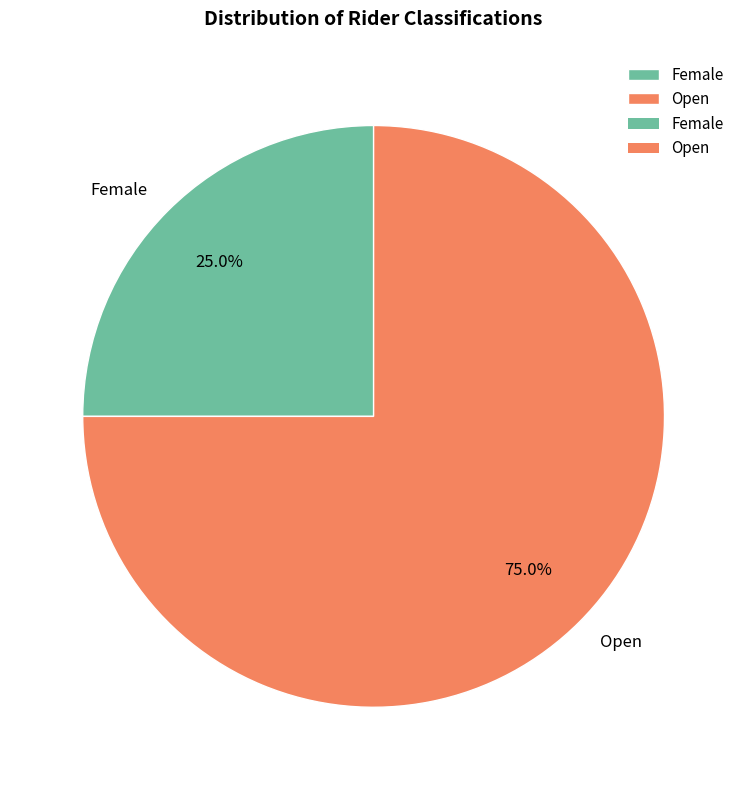

To the nearest percent, what percentage of the pie is Open?

75%